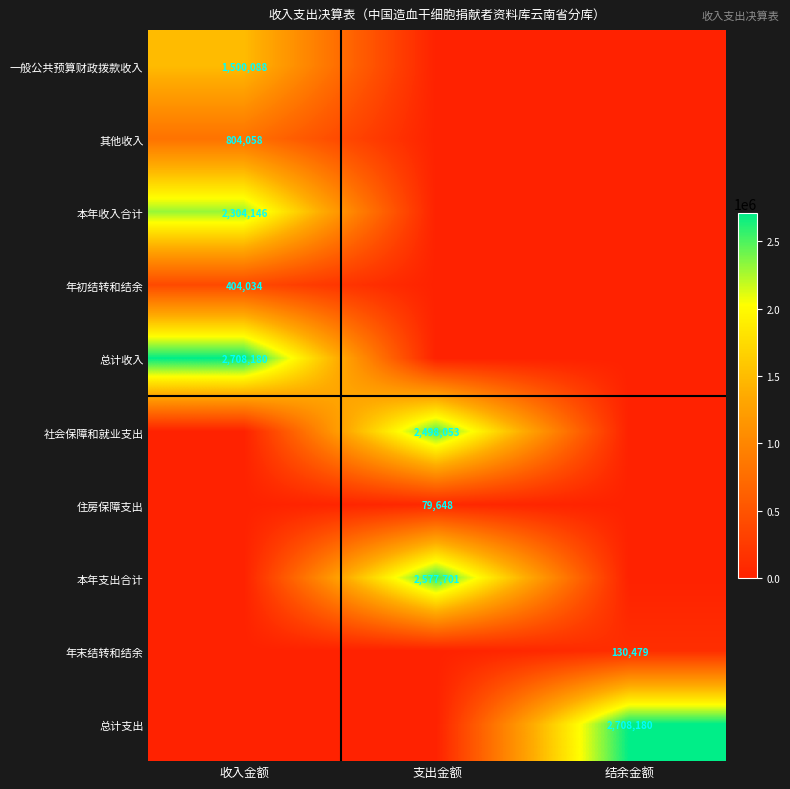

Which has a higher value, 结余金额 or 收入金额?

收入金额